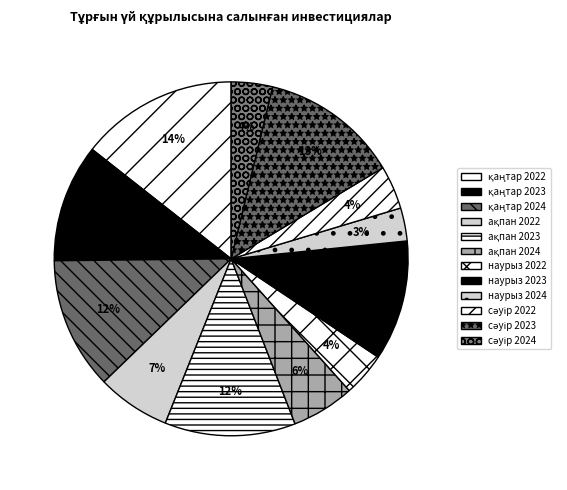

What is the largest slice in the pie chart?

қаңтар 2022